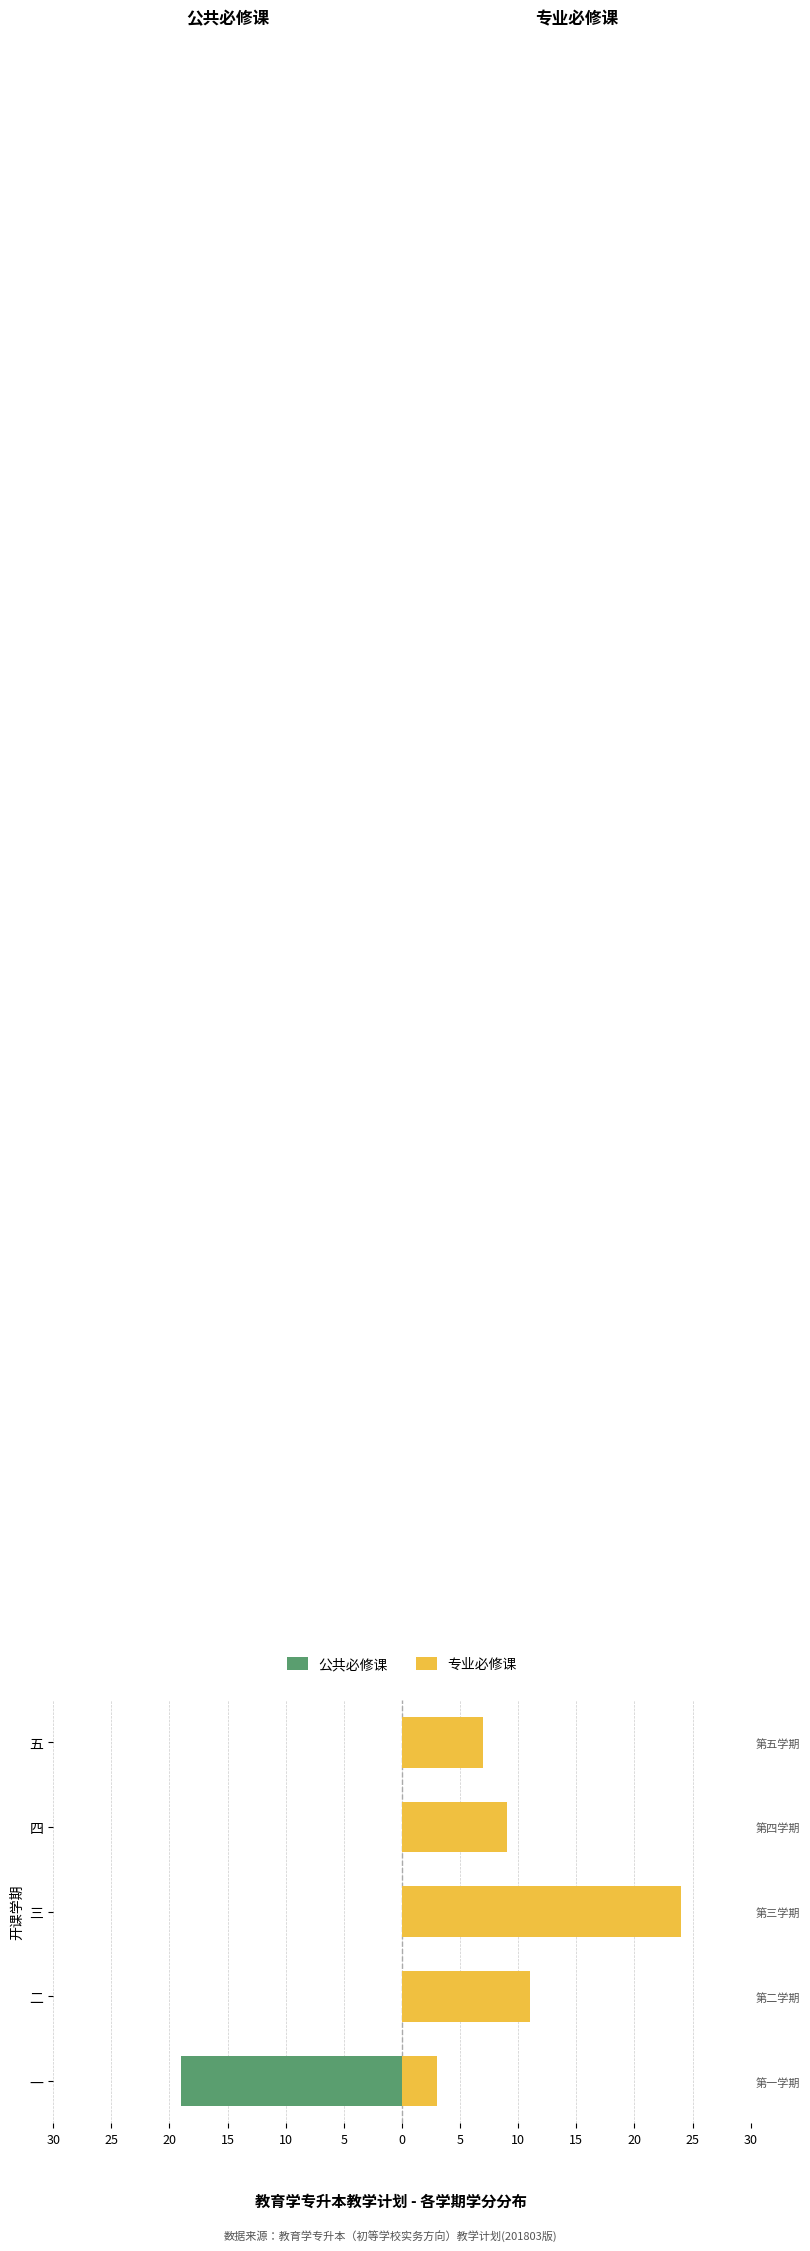

What is the lowest value of the 公共必修课 series?

-19